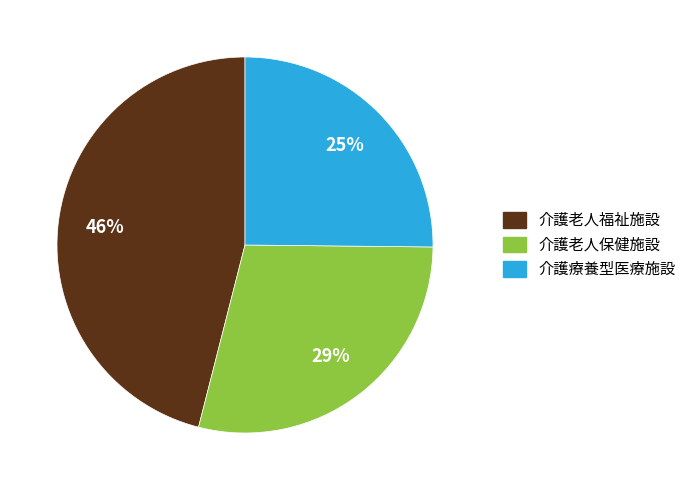

How many segments does this pie chart have?

3